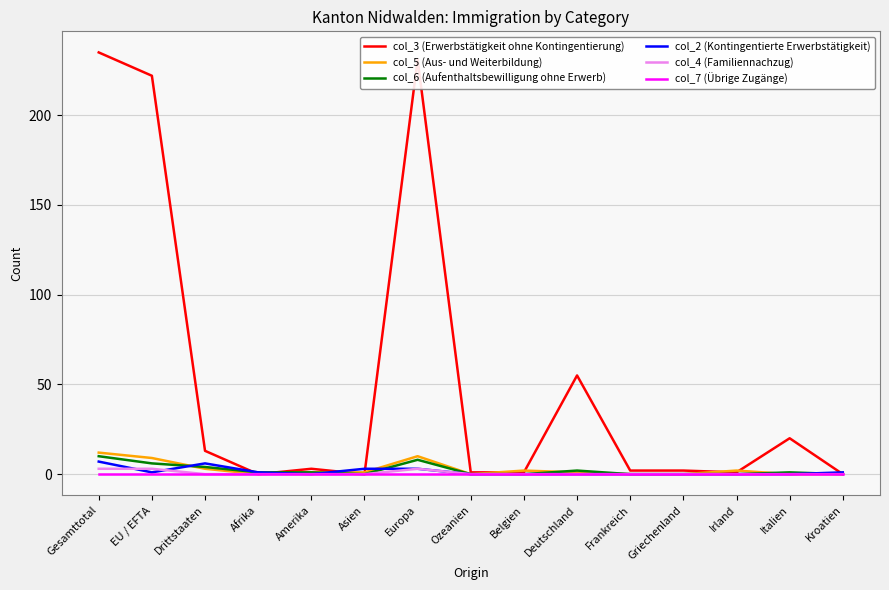

At how many categories does at least one series exceed 219?

3